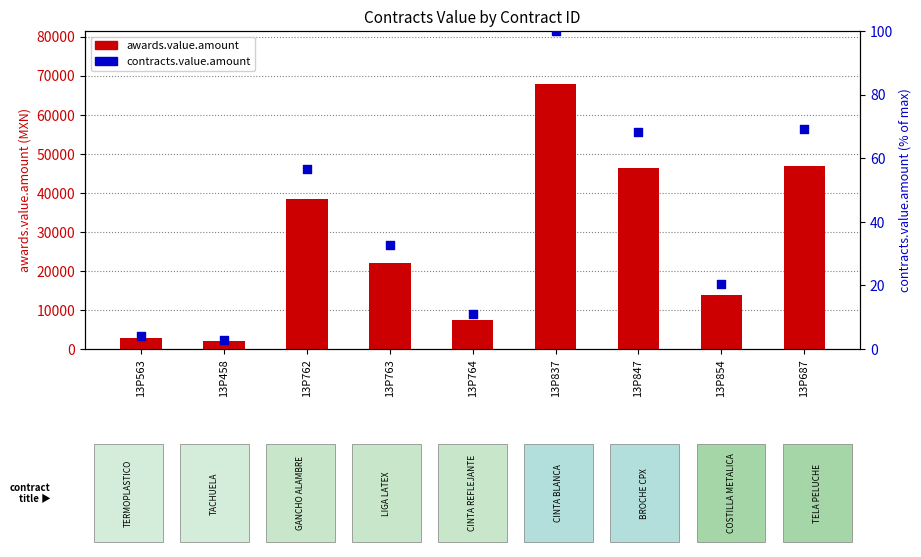

At how many categories does at least one series exceed 24522?

4